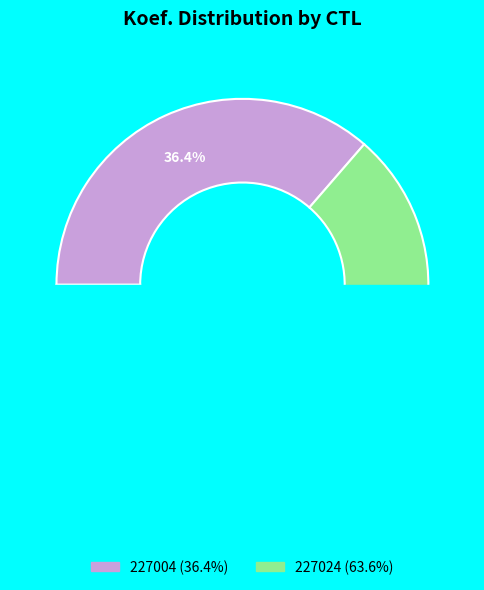

How many segments does this pie chart have?

2